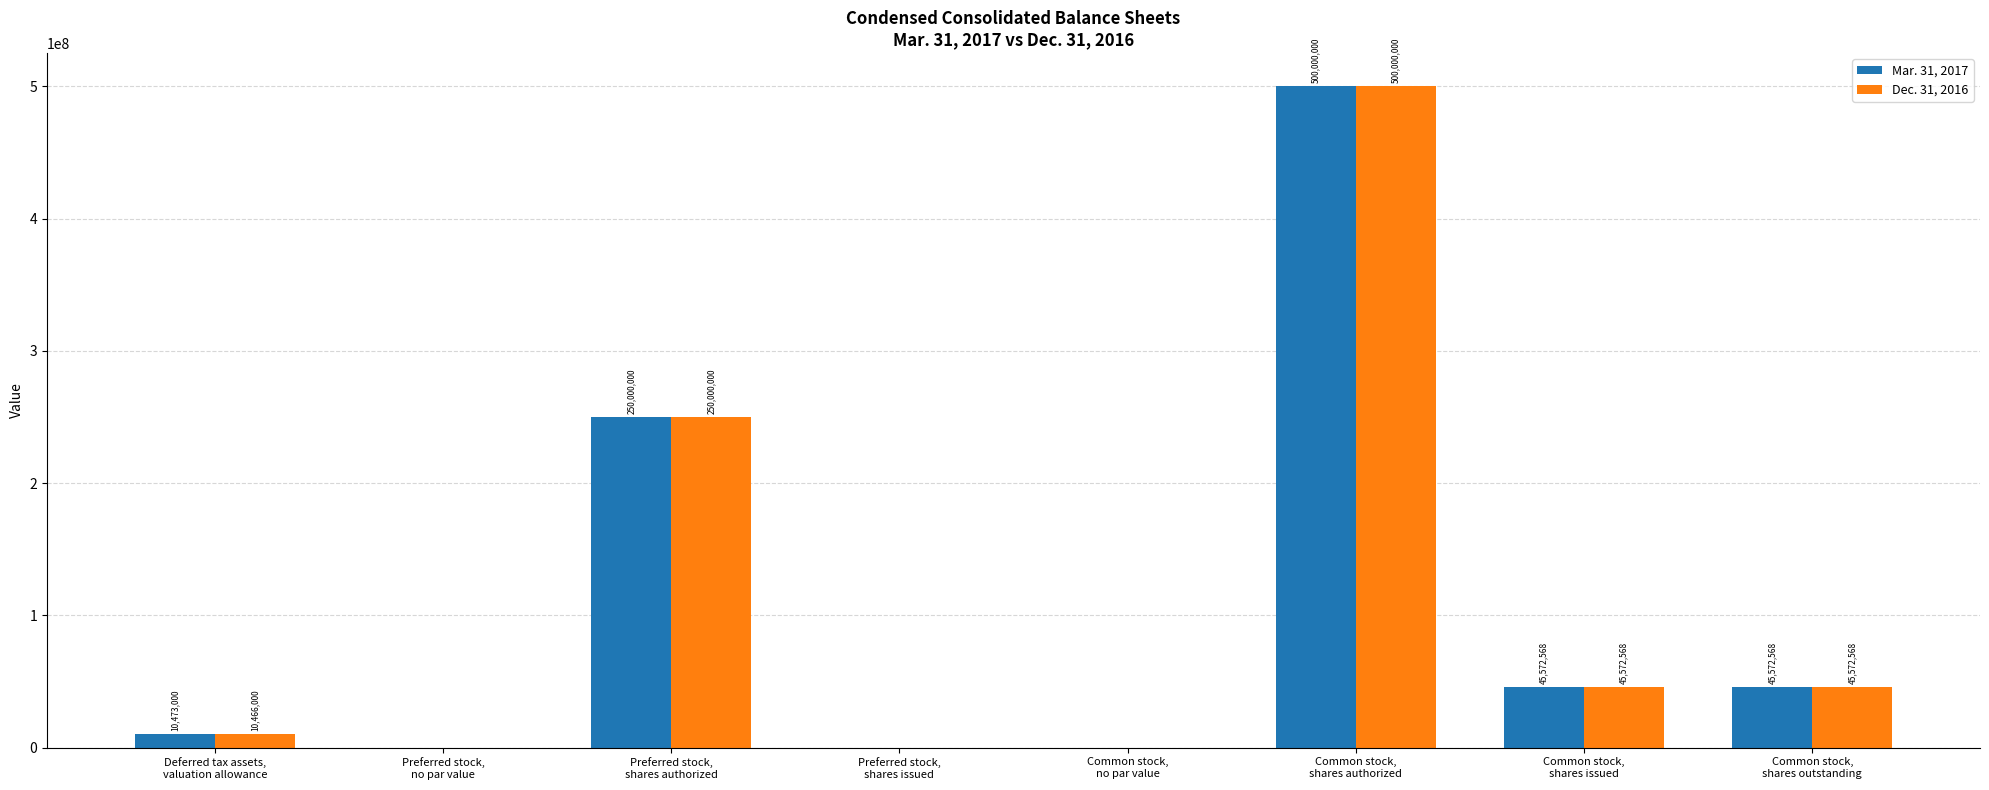

What is the sum of all Dec. 31, 2016 values?

851611136